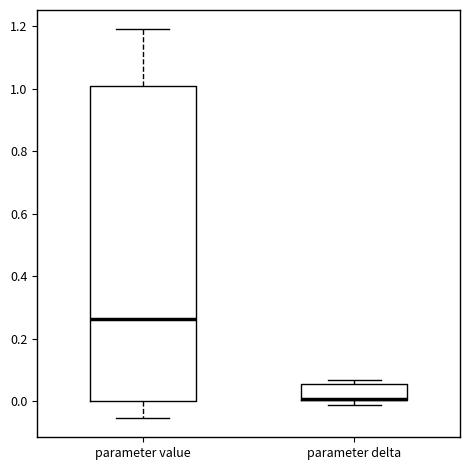

Reading left to right, read every box against the y-axis: the position of its median line, the range the box covers, and the ends of its whiskers. The values are not printed on the chart, so give them approximately, as read against the axis.

parameter value: median 0.26, box 0.00 to 1.00, whiskers -0.06 to 1.20
parameter delta: median 0.00 (drawn on the box's lower edge), box 0.00 to 0.06, whiskers 0.00 (just below the box's lower edge) to 0.06 (just above the box's upper edge)